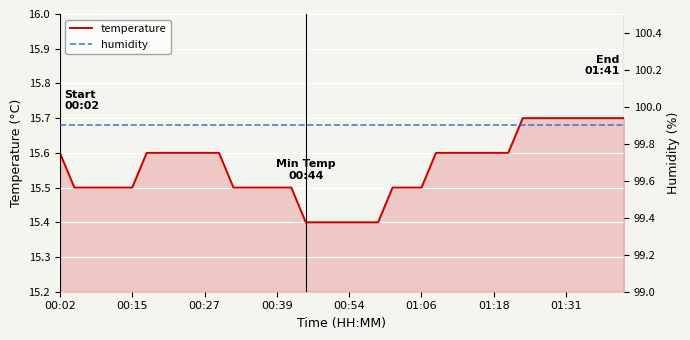

True or false: temperature has more than 0 points higher than both neighbors.

False